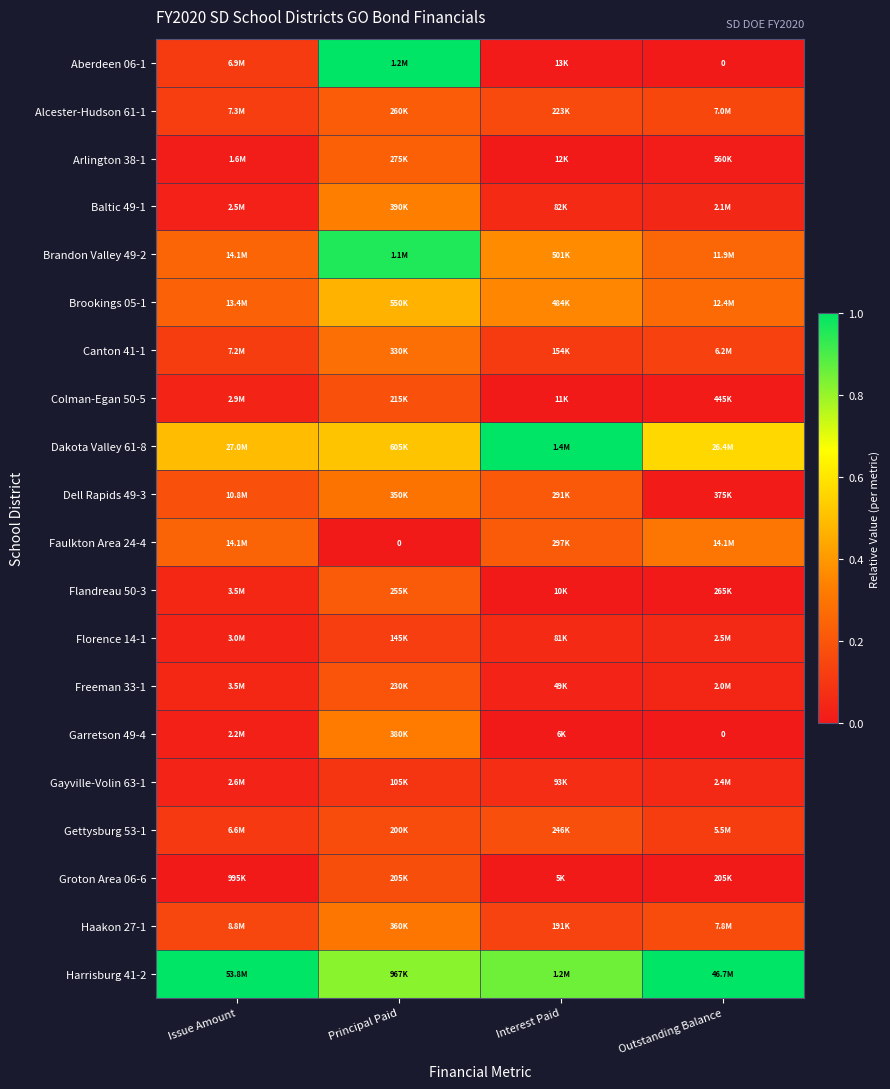

Is it true that Colman-Egan 50-5 equals 0.0 at Issue Amount?

False